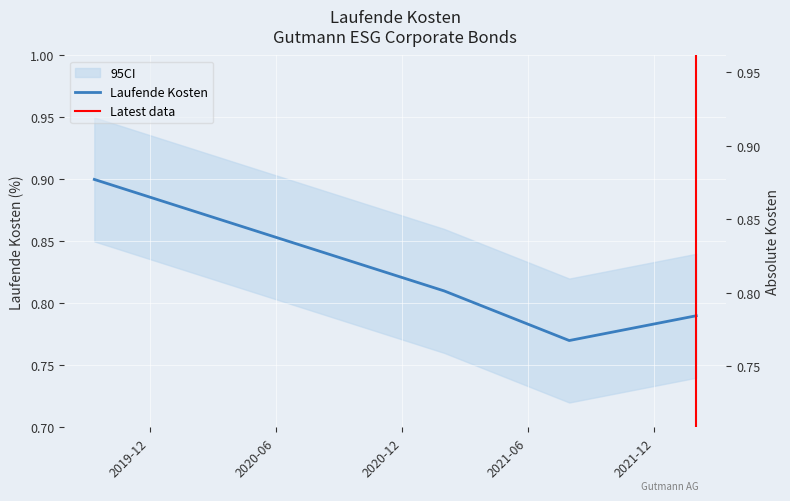

Reading left to right, transcribe all the data shown in this chart.

2019-09-12=0.9	2021-01-31=0.8	2021-07-31=0.8	2022-01-31=0.8